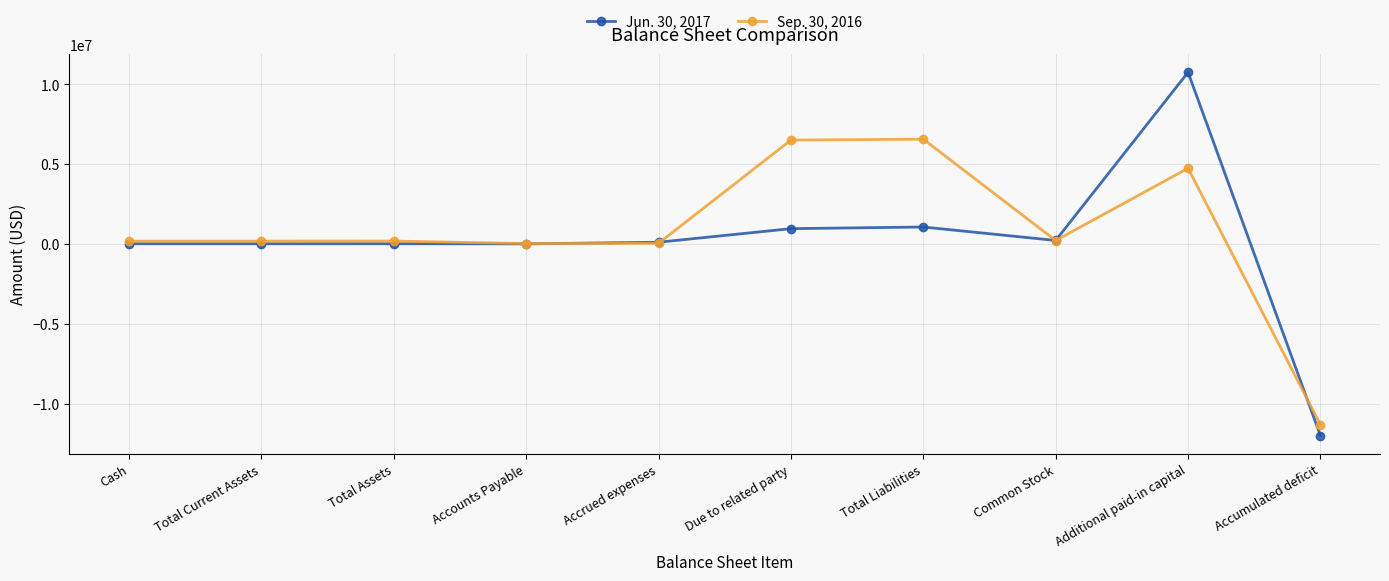

What is the difference between the second highest and minimum values in the Sep. 30, 2016 series?

17823401